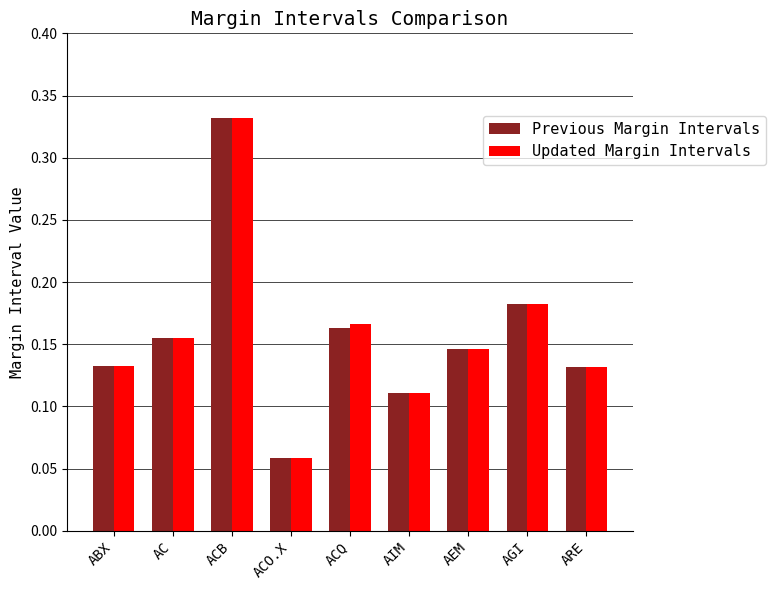

What is the label of the 1st bar from the right?

ARE